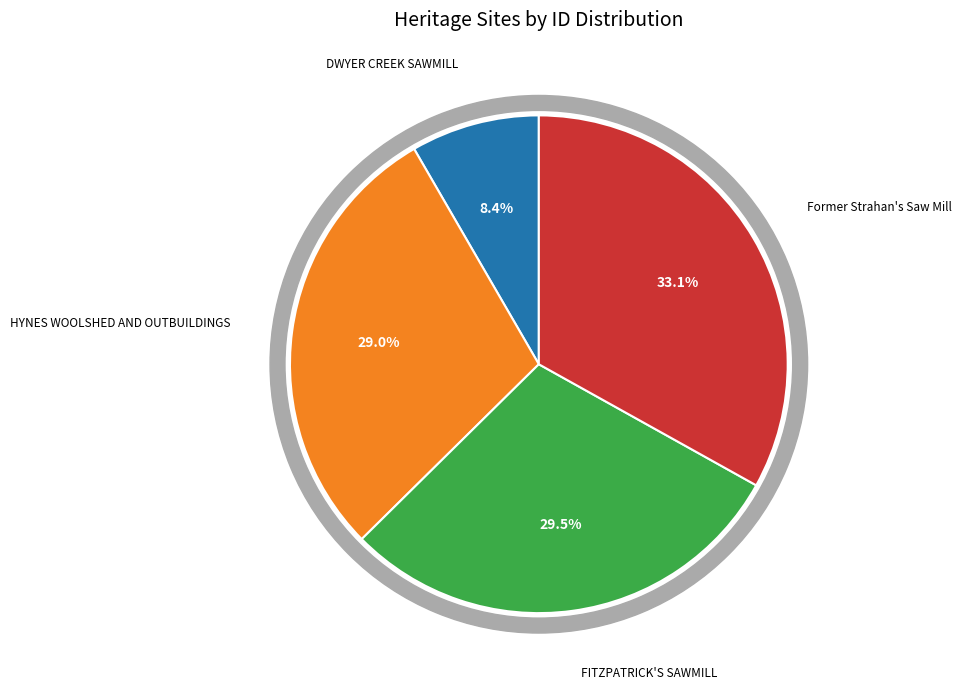

What is the change in value from FITZPATRICK'S SAWMILL to Former Strahan's Saw Mill?

+2878